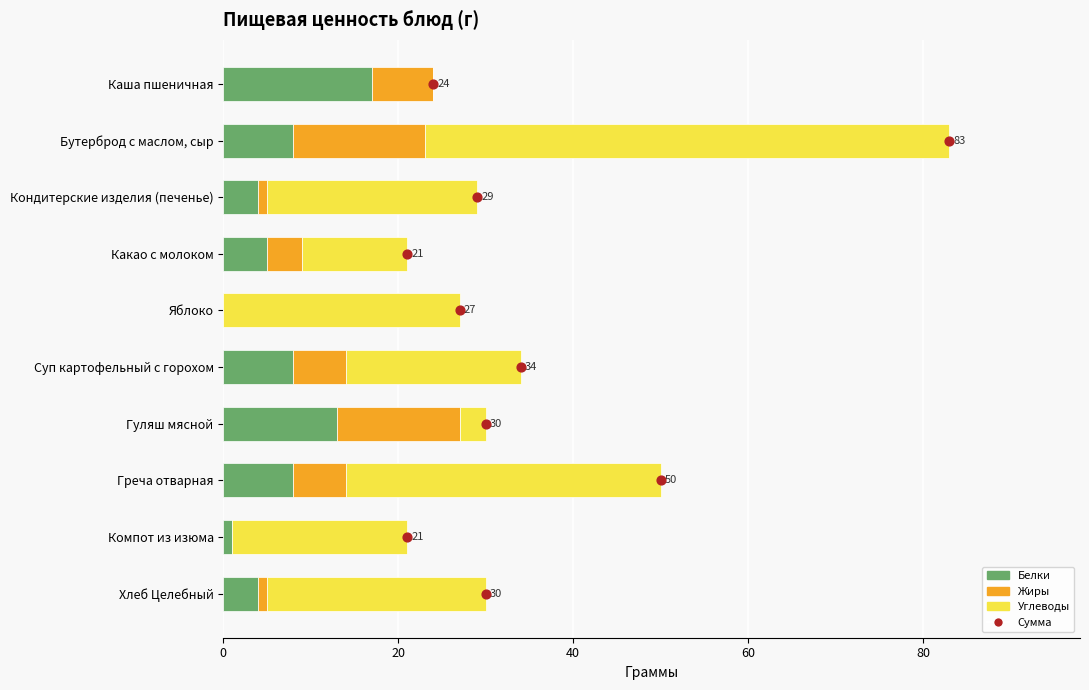

Which series reaches the minimum Y coordinate?

Белки